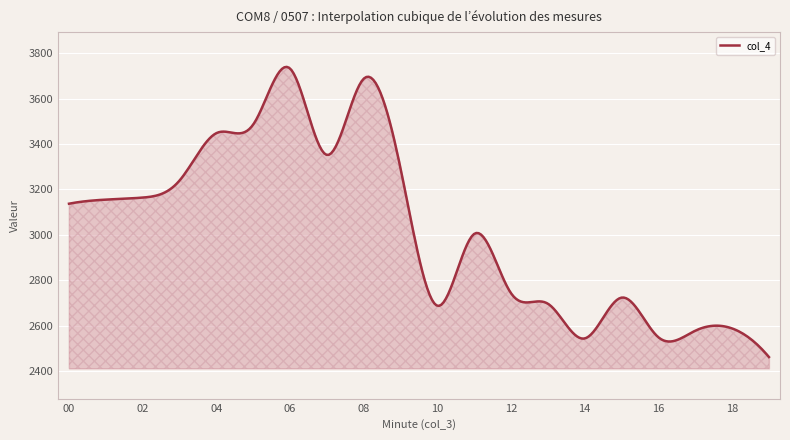

What is the greatest value displayed?

3740.2